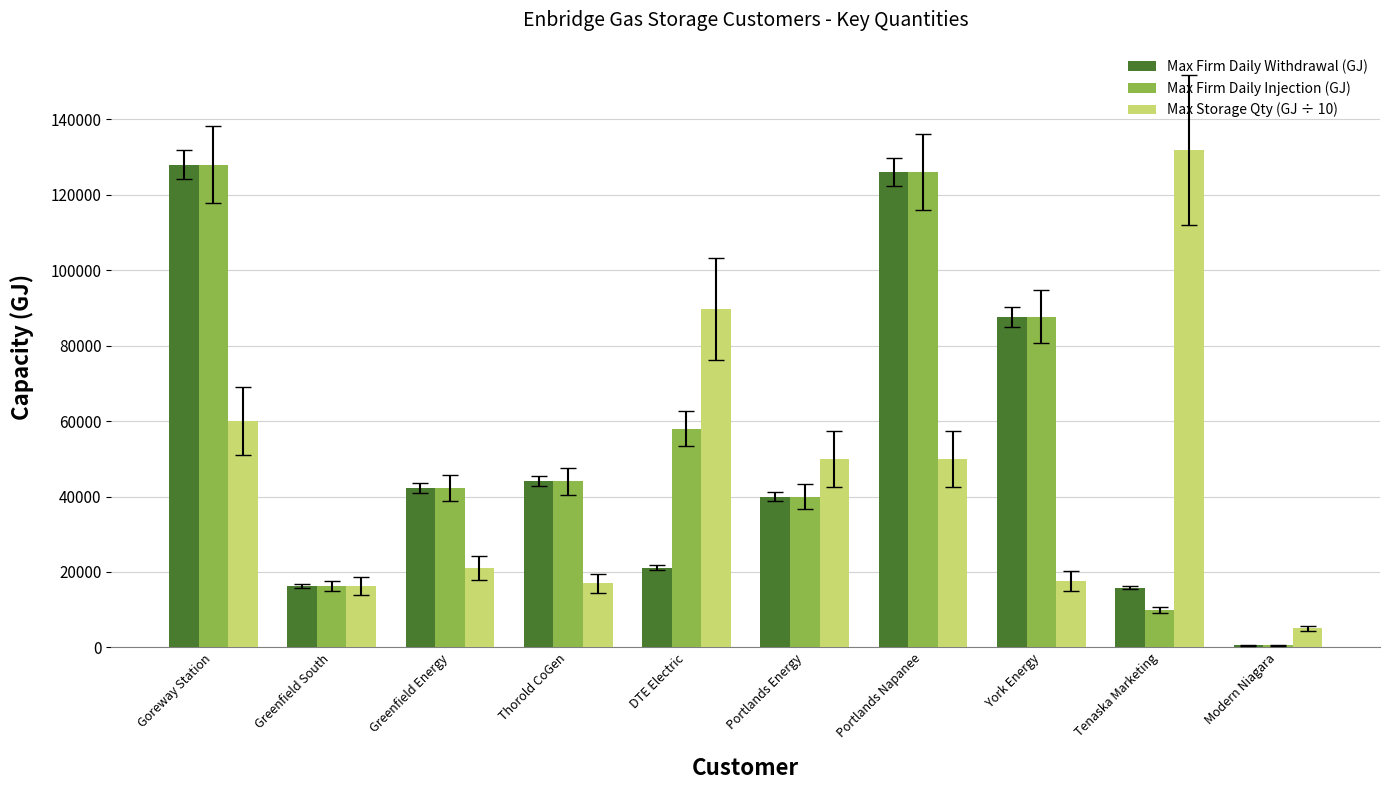

What are all the series names shown in the legend?

Max Firm Daily Withdrawal (GJ), Max Firm Daily Injection (GJ), Max Storage Qty (GJ ÷ 10)